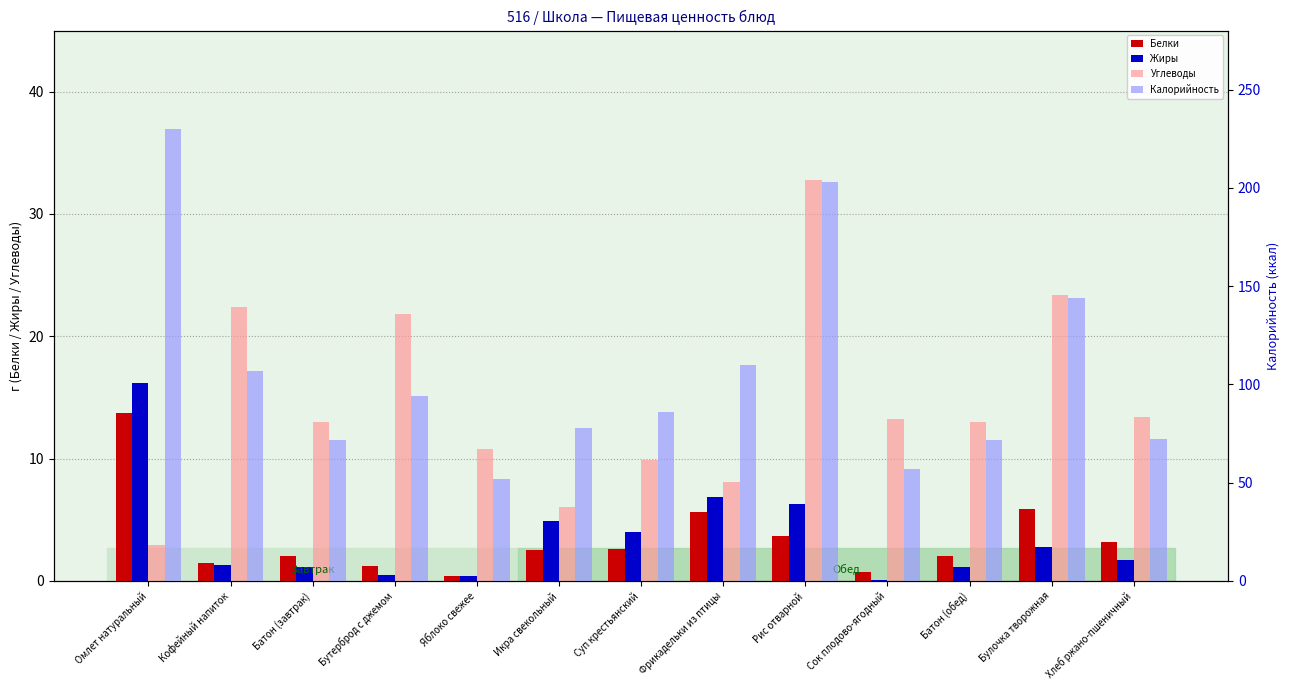

How many distinct data groups are displayed?

4